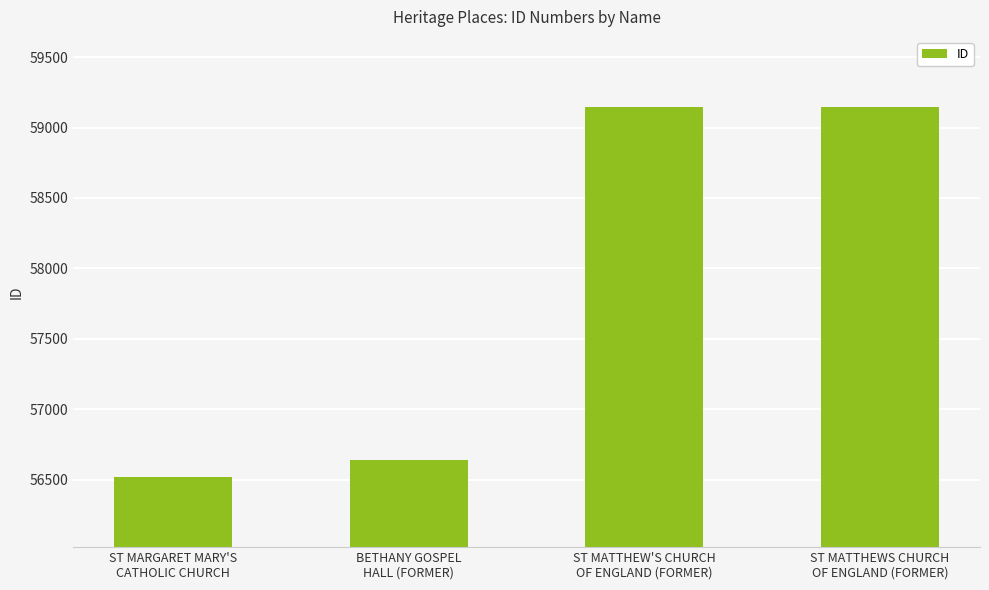

What is the maximum value shown in the chart?

59144